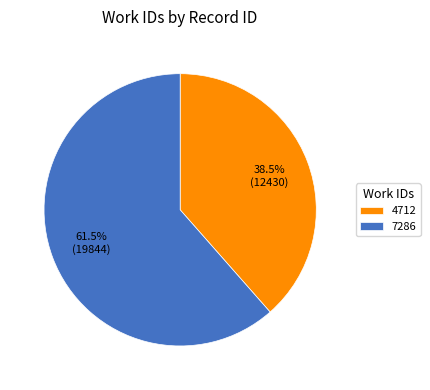

Between 4712 and 7286, which is larger?

7286